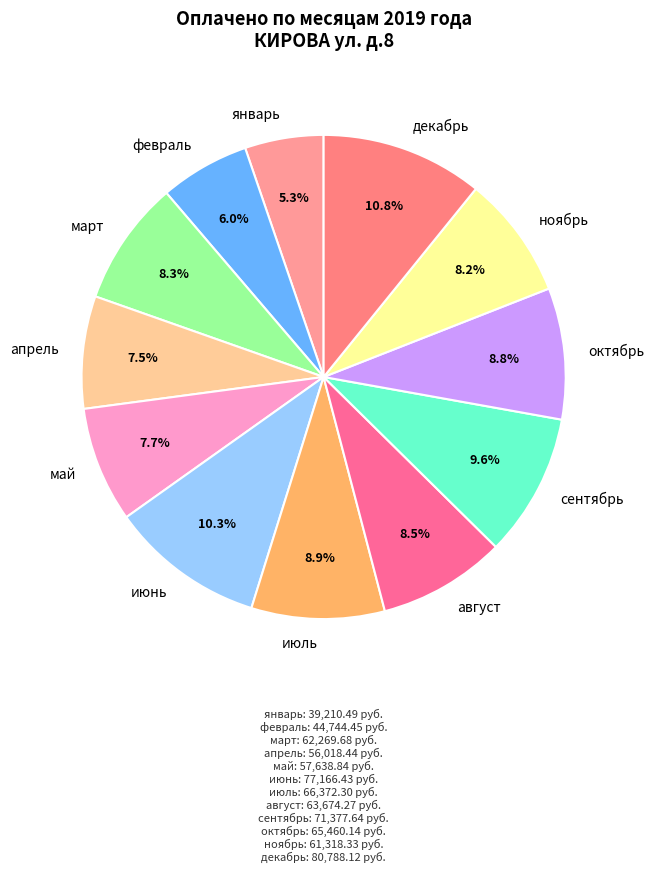

To the nearest percent, what is the average slice percentage?

8%